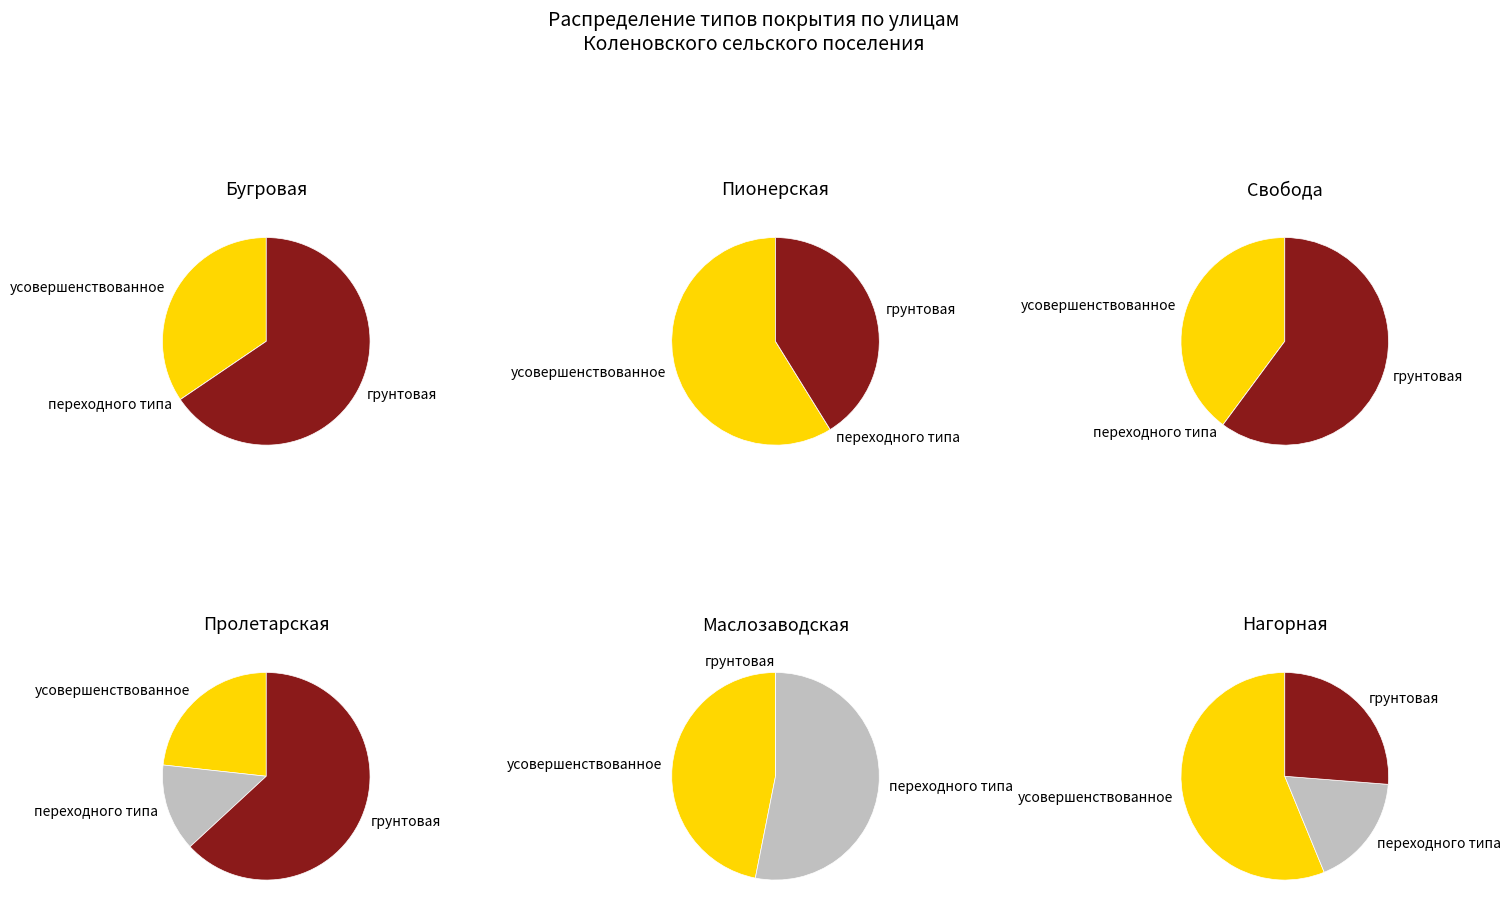

True or false: Новая деревня accounts for 1% of the total.

False